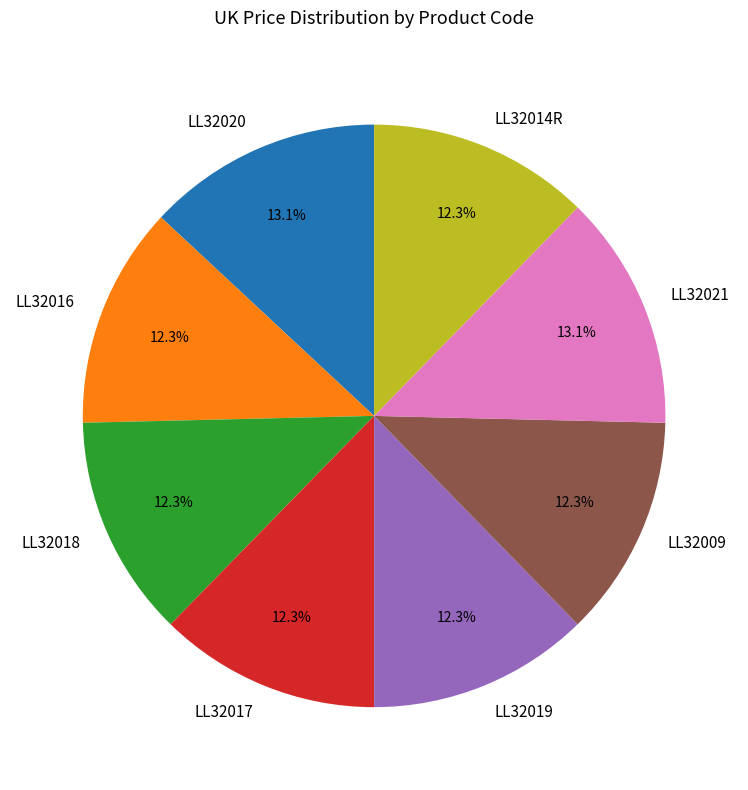

What is the ratio of the value at LL32017 to the value at LL32014R?

1.0